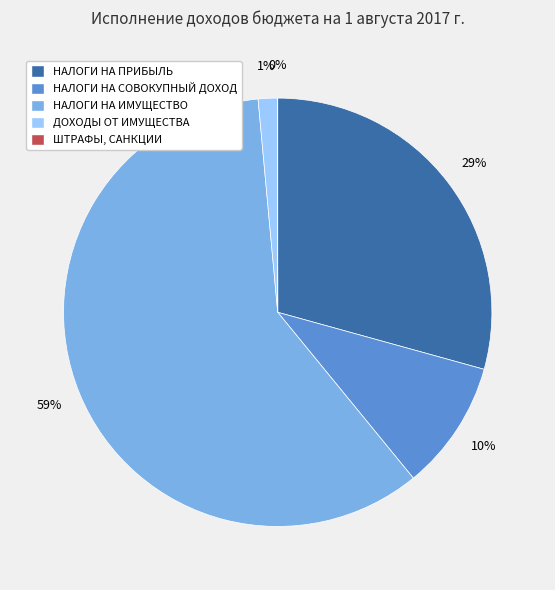

Between НАЛОГИ НА ИМУЩЕСТВО and ДОХОДЫ ОТ ИМУЩЕСТВА, which is larger?

НАЛОГИ НА ИМУЩЕСТВО